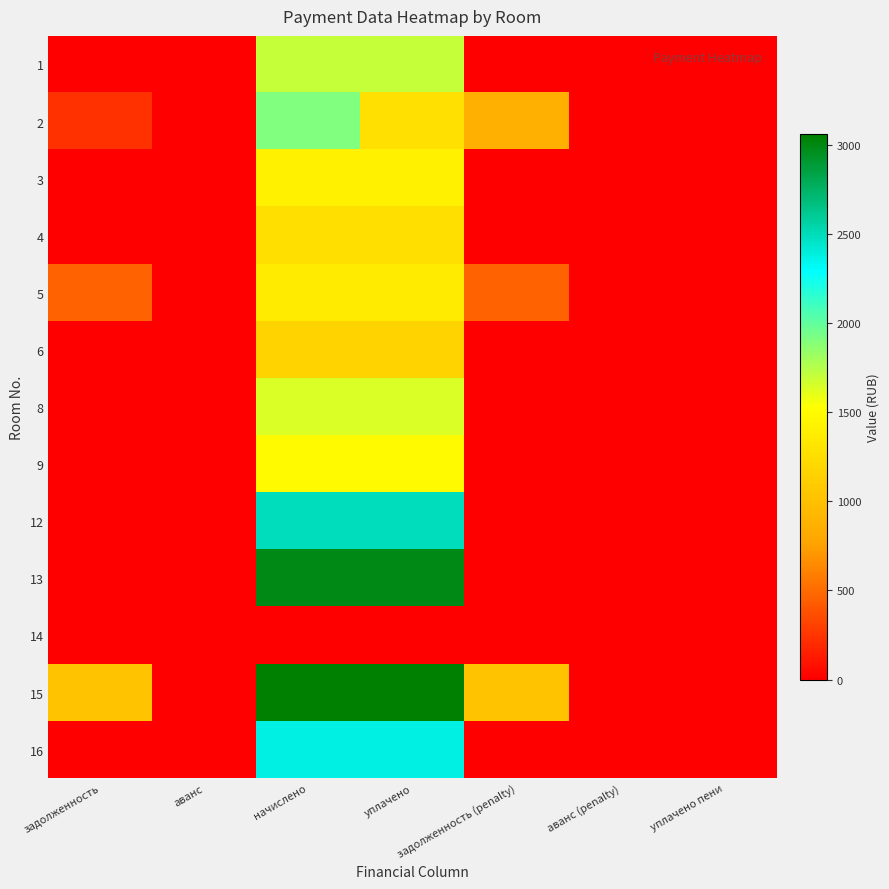

Reading left to right, list all the values displayed in this chart.

1: задолженность=0.0	аванс=0.0	начислено=1701.0	уплачено=1701.0	задолженность (penalty)=0.0	аванс (penalty)=0.0	уплачено пени=0.0
2: задолженность=231.7	аванс=0.0	начислено=1910.0	уплачено=1273.3	задолженность (penalty)=868.3	аванс (penalty)=0.0	уплачено пени=0.0
3: задолженность=0.0	аванс=0.0	начислено=1411.4	уплачено=1411.4	задолженность (penalty)=0.0	аванс (penalty)=0.0	уплачено пени=0.0
4: задолженность=0.0	аванс=0.0	начислено=1261.1	уплачено=1261.1	задолженность (penalty)=0.0	аванс (penalty)=0.0	уплачено пени=0.0
5: задолженность=454.6	аванс=0.0	начислено=1363.7	уплачено=1363.7	задолженность (penalty)=454.6	аванс (penalty)=0.0	уплачено пени=0.0
6: задолженность=0.0	аванс=0.0	начислено=1165.8	уплачено=1165.8	задолженность (penalty)=0.0	аванс (penalty)=0.0	уплачено пени=0.0
8: задолженность=0.0	аванс=0.0	начислено=1646.0	уплачено=1646.0	задолженность (penalty)=0.0	аванс (penalty)=0.0	уплачено пени=0.0
9: задолженность=0.0	аванс=0.0	начислено=1492.0	уплачено=1492.0	задолженность (penalty)=0.0	аванс (penalty)=0.0	уплачено пени=0.0
12: задолженность=0.0	аванс=0.0	начислено=2485.6	уплачено=2485.6	задолженность (penalty)=0.0	аванс (penalty)=0.0	уплачено пени=0.0
13: задолженность=0.0	аванс=0.0	начислено=2991.4	уплачено=2991.4	задолженность (penalty)=0.0	аванс (penalty)=0.0	уплачено пени=0.0
14: задолженность=0.0	аванс=0.0	начислено=0.0	уплачено=0.0	задолженность (penalty)=0.0	аванс (penalty)=0.0	уплачено пени=0.0
15: задолженность=1019.1	аванс=0.0	начислено=3057.4	уплачено=3057.4	задолженность (penalty)=1019.1	аванс (penalty)=0.0	уплачено пени=0.0
16: задолженность=0.0	аванс=0.0	начислено=2371.9	уплачено=2371.9	задолженность (penalty)=0.0	аванс (penalty)=0.0	уплачено пени=0.0